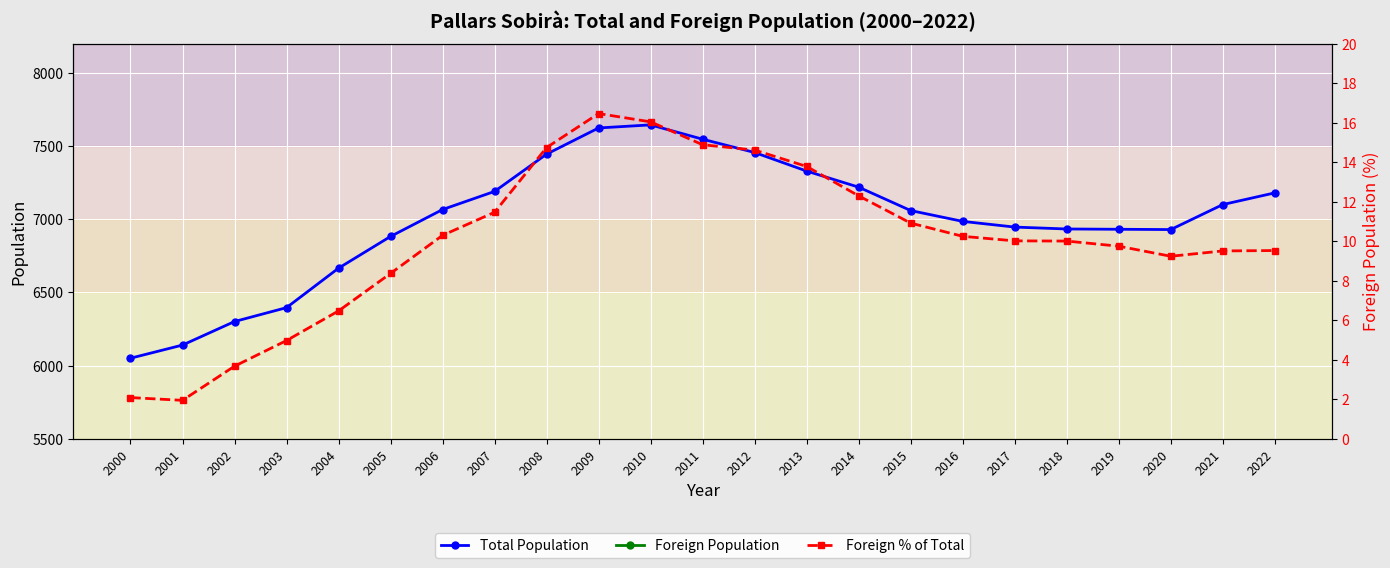

What is the difference between the highest and lowest values at 2015?

7049.1